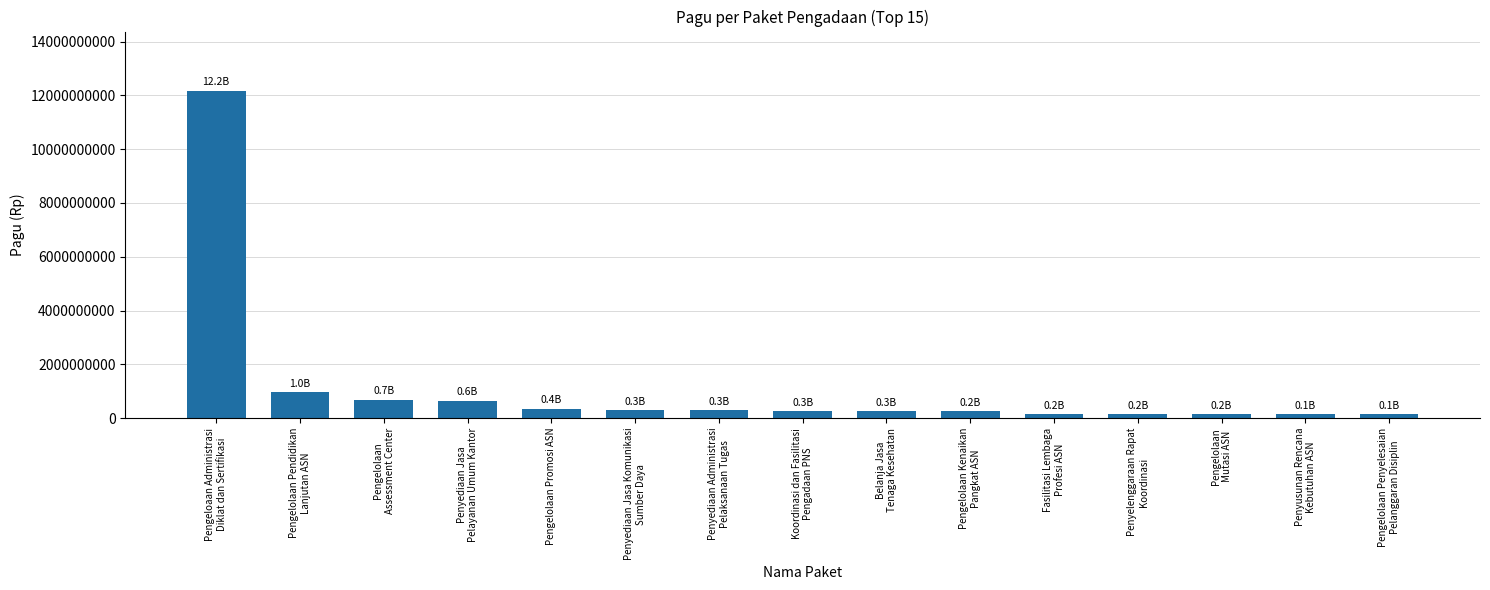

True or false: the data shows 154799200 at Fasilitasi Lembaga
Profesi ASN.

True